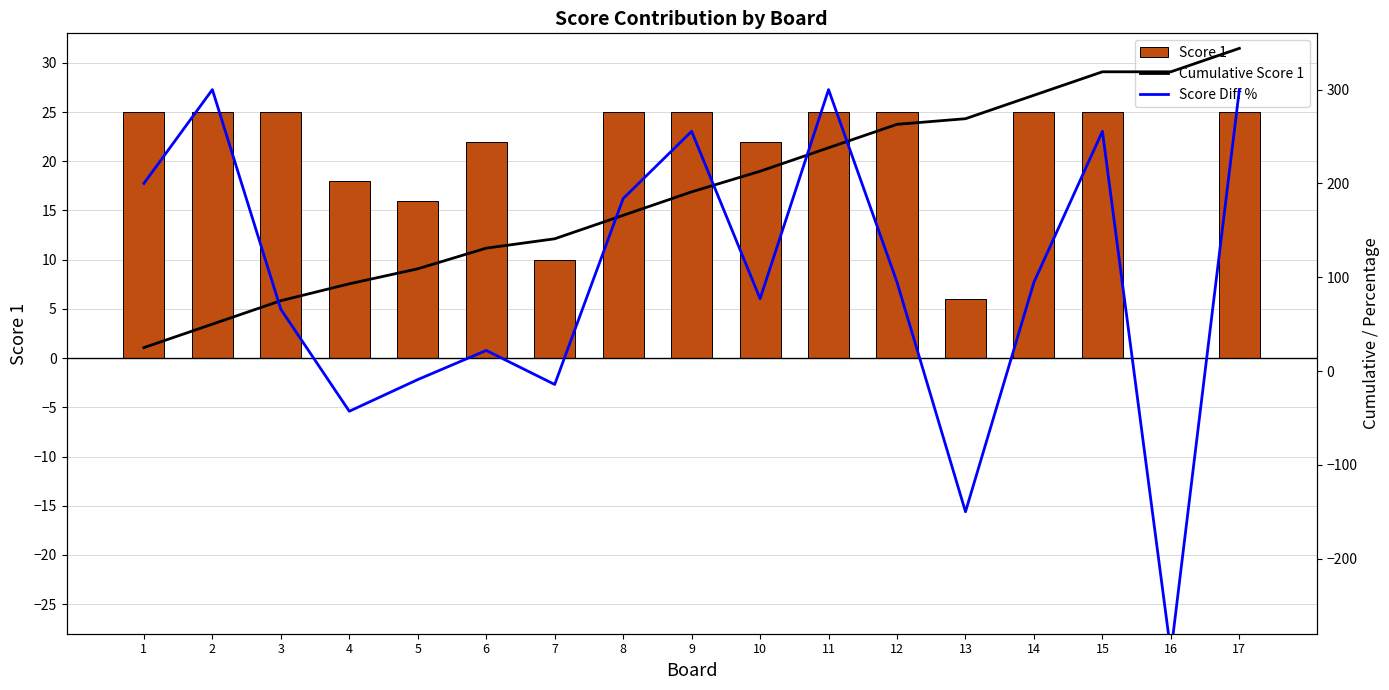

How many series are shown in this chart?

3